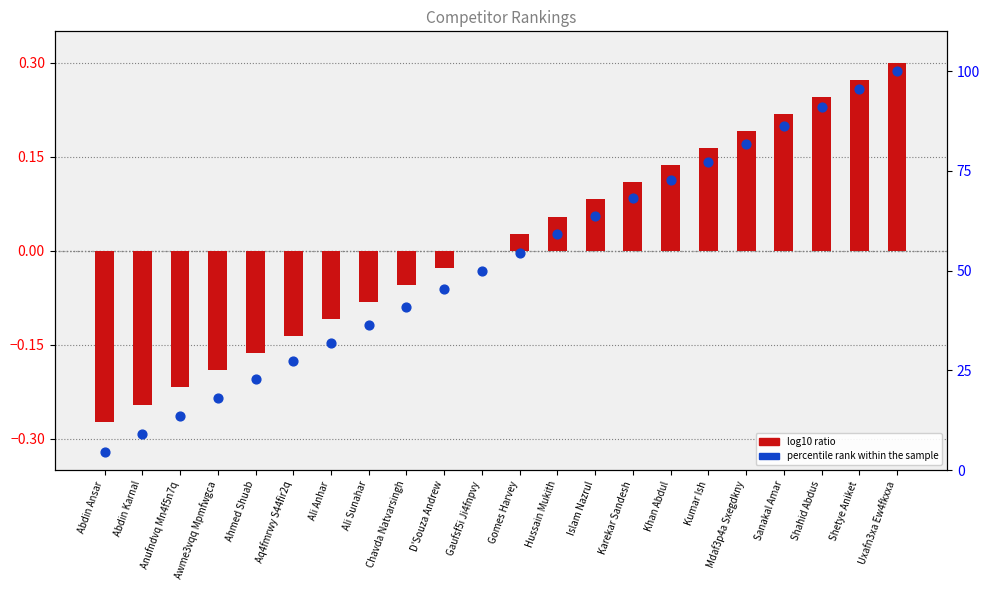

At which category is the sum across all series the highest?

Uxafn3xa Ew4fkxxa